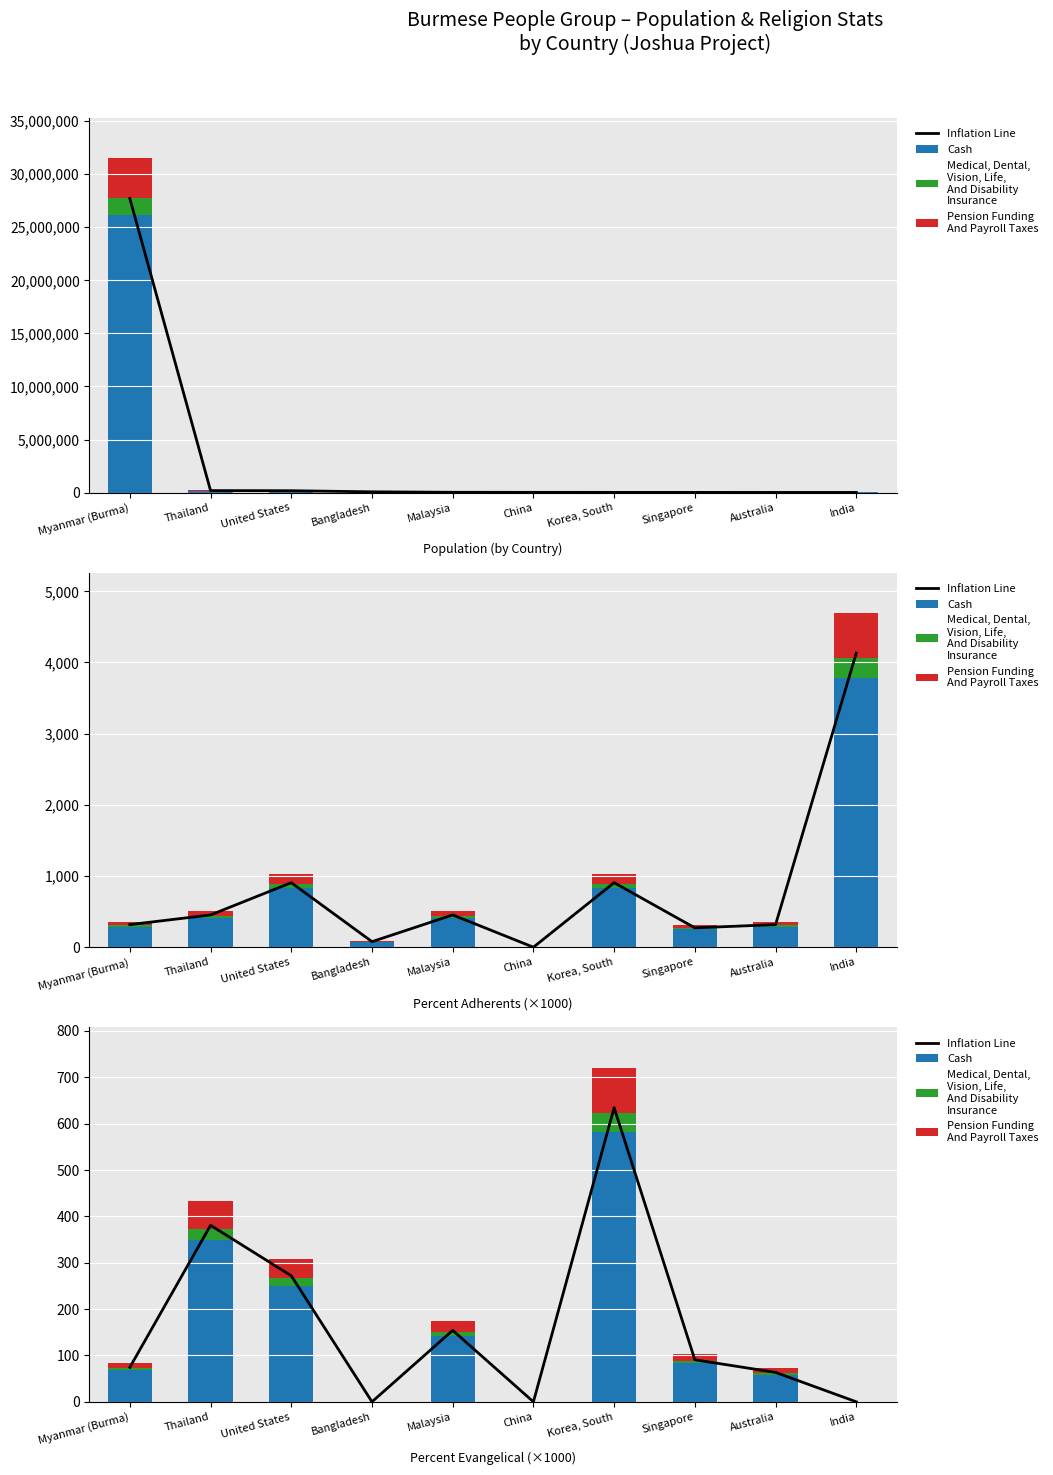

What is the label of the 5th bar from the left?

Malaysia